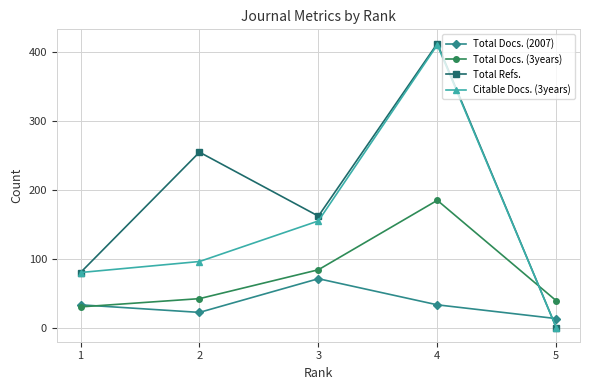

What is the difference between the maximum and minimum values in the Total Refs. series?

413